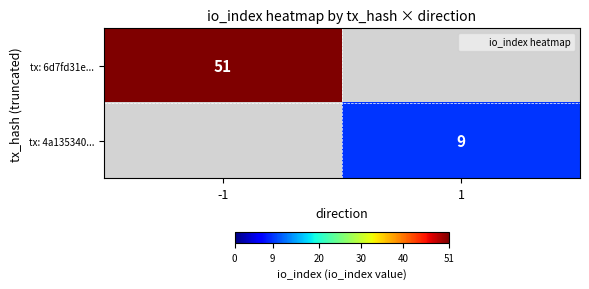

The value of tx: 6d7fd31e... at -1 is 14. True or false?

False